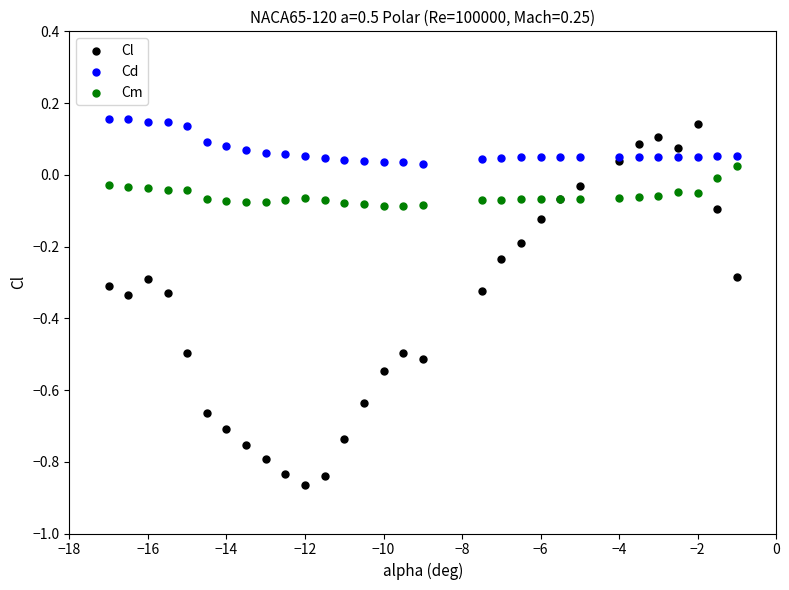

Which series reaches the maximum Y coordinate?

Cd